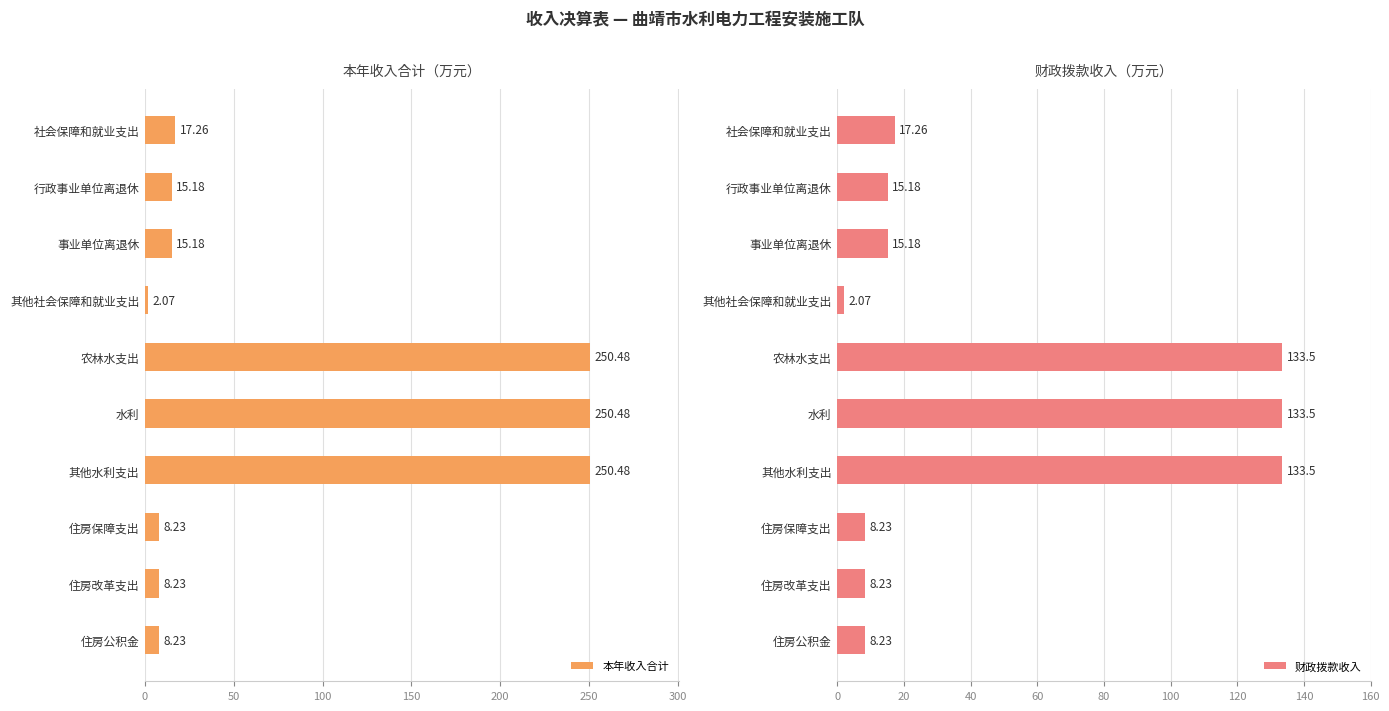

Reading right to left, extract all data points from this chart.

本年收入合计: 8.2	8.2	8.2	250.5	250.5	250.5	2.1	15.2	15.2	17.3
财政拨款收入: 8.2	8.2	8.2	133.5	133.5	133.5	2.1	15.2	15.2	17.3